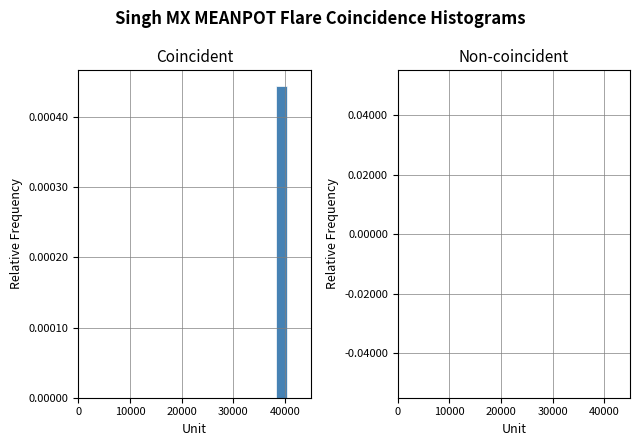

Around what value on the x-axis is the tallest bar? Give the approximate position of its centre, as read against the axis.

39000